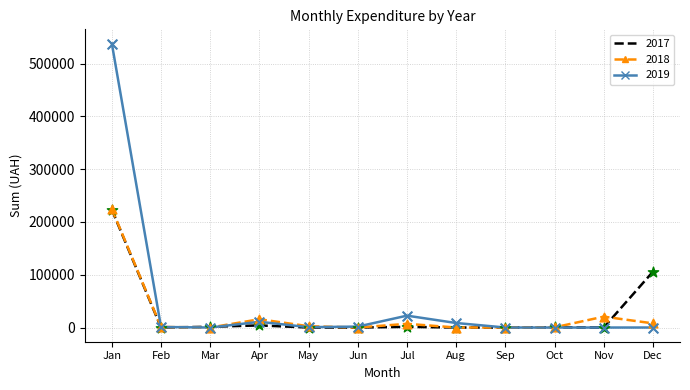

Which series has the largest total across all categories?

2019